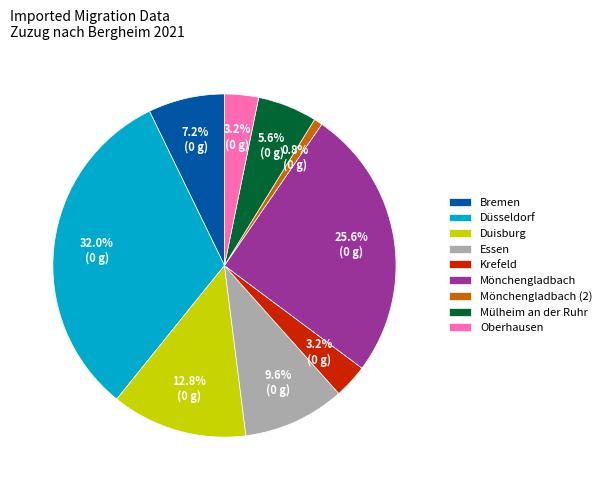

What is the smallest slice in the pie chart?

Mönchengladbach (2)